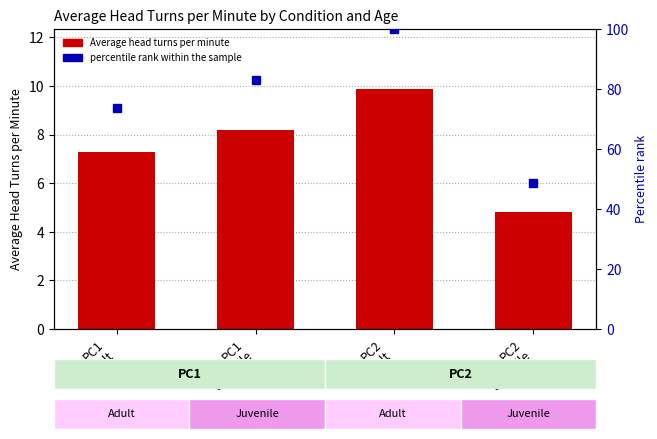

Are the bars grouped side by side (vs. stacked)?

No